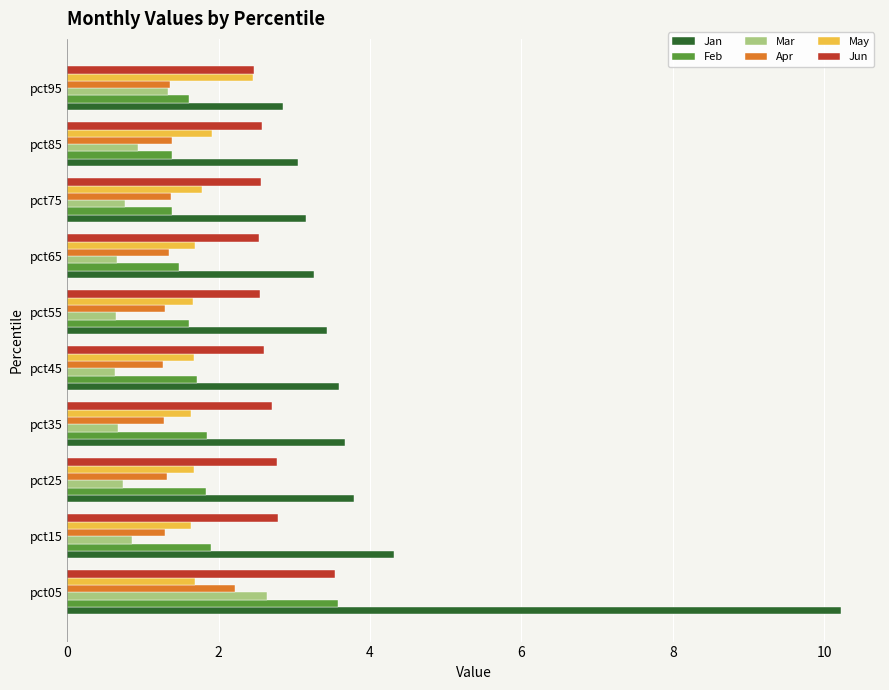

Is the value of Mar at pct35 greater than the value of Feb at pct25?

No